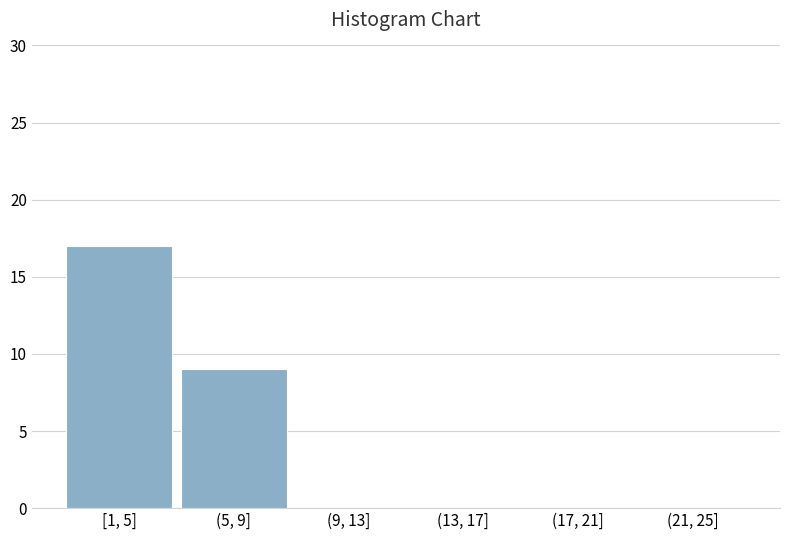

Reading left to right, list all the values displayed in this chart.

[1, 5]=17	(5, 9]=9	(9, 13]=0	(13, 17]=0	(17, 21]=0	(21, 25]=0